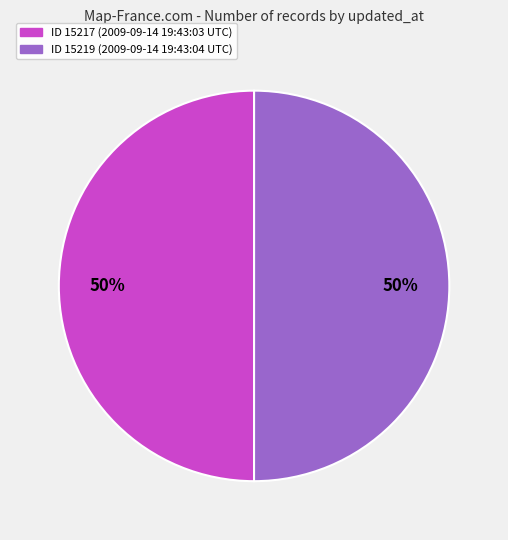

What is the ratio of the value at ID 15217 (2009-09-14 19:43:03 UTC) to the value at ID 15219 (2009-09-14 19:43:04 UTC)?

1.0